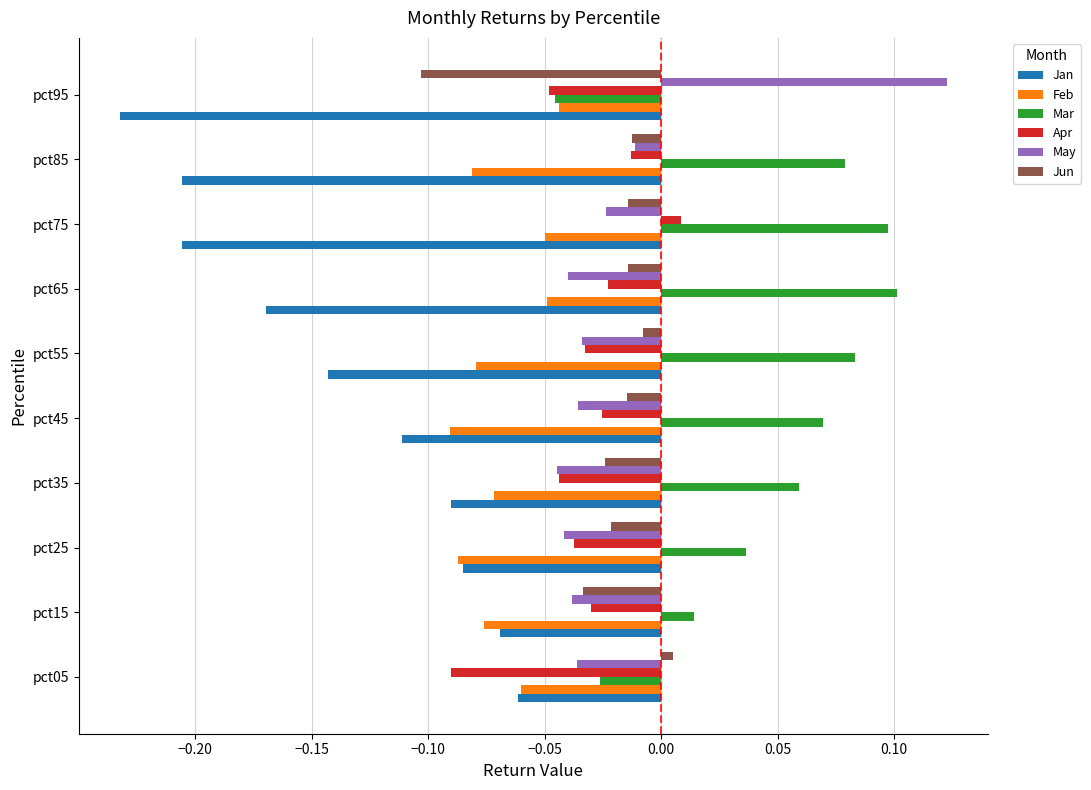

Which category has the highest value across all series?

pct95